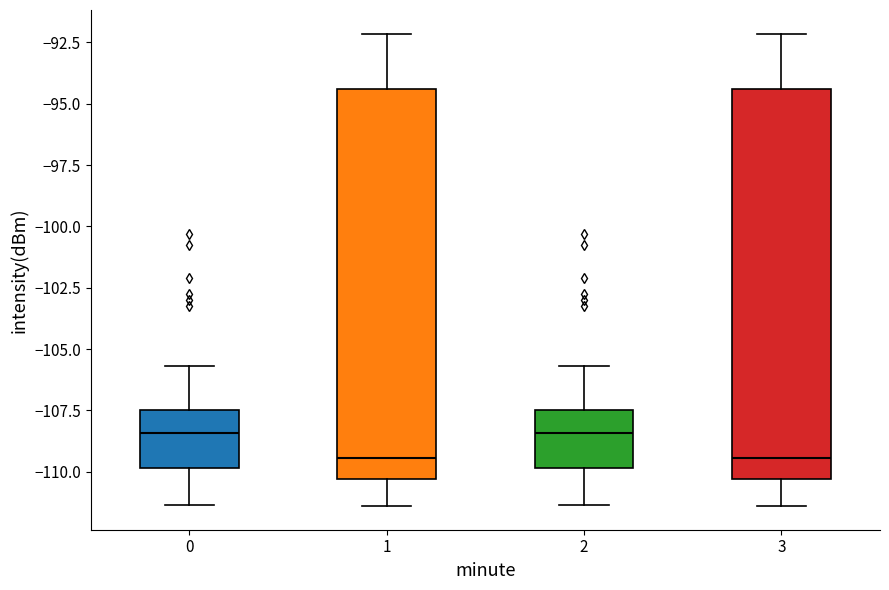

Reading left to right, transcribe this box plot: for each box, give where its median line is, the range the box spans, and where its two whiskers end, as read against the y-axis. The values are not printed on the chart, so give them approximately, as read against the axis.

0: median -108.5, box -110.0 to -107.5, whiskers -111.5 to -105.5
1: median -109.5, box -110.5 to -94.5, whiskers -111.5 to -92.0
2: median -108.5, box -110.0 to -107.5, whiskers -111.5 to -105.5
3: median -109.5, box -110.5 to -94.5, whiskers -111.5 to -92.0